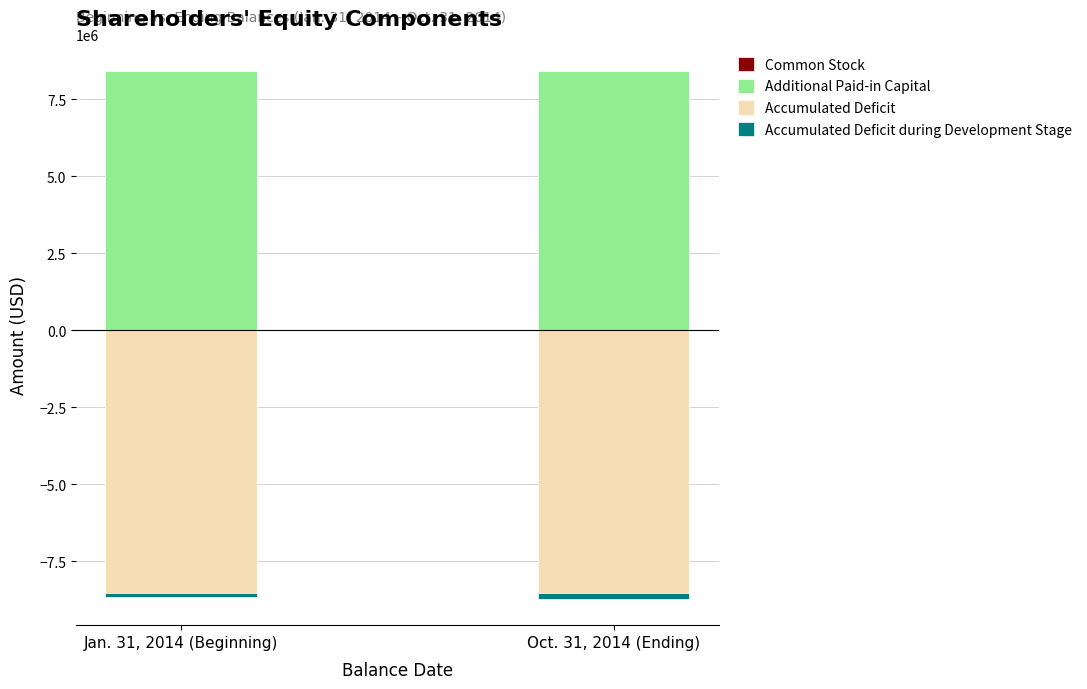

Which series has the widest spread of values?

Accumulated Deficit during Development Stage